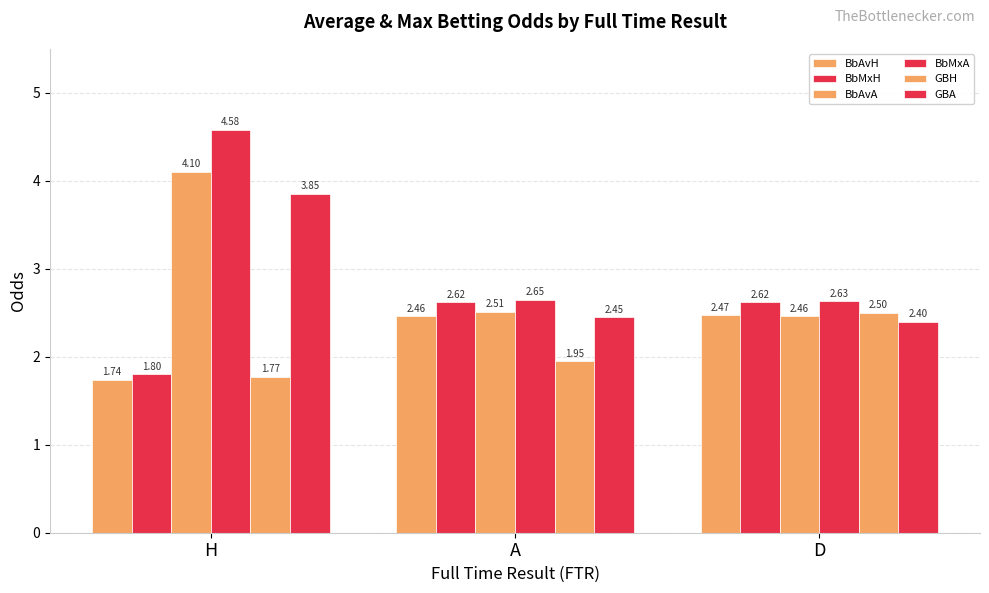

How many bars are there in total?

18